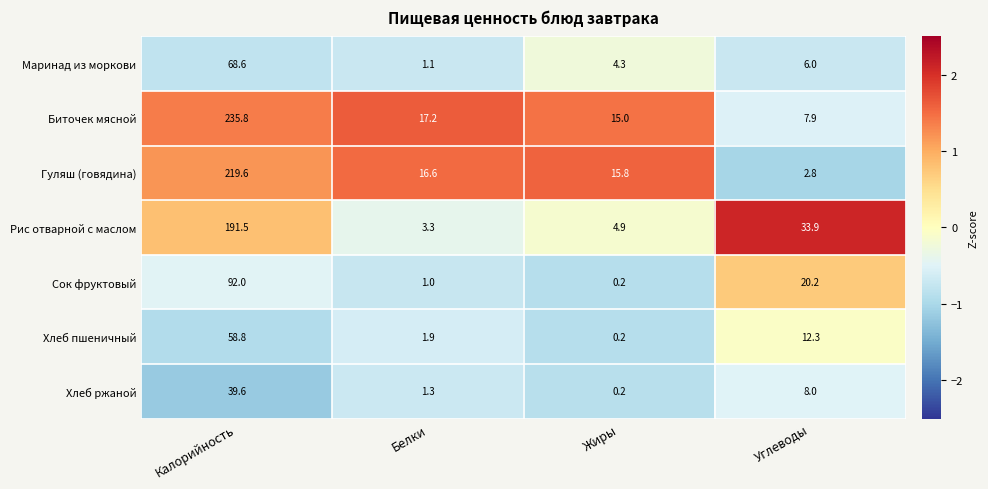

What is the approximate value of Хлеб ржаной at Углеводы?

8.0